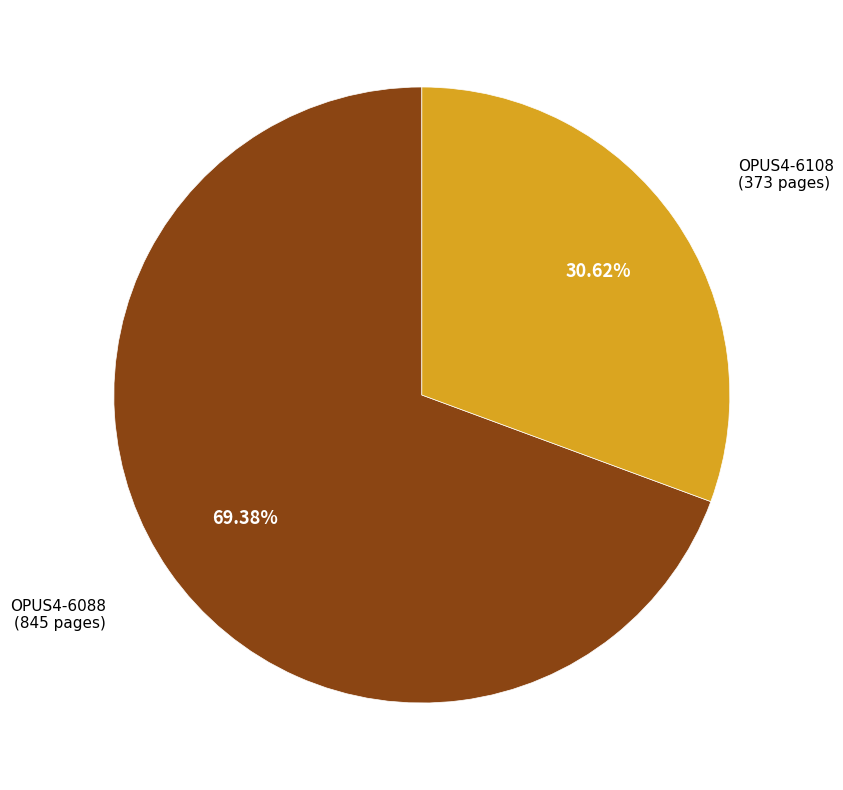

Is there a majority slice in this chart?

Yes